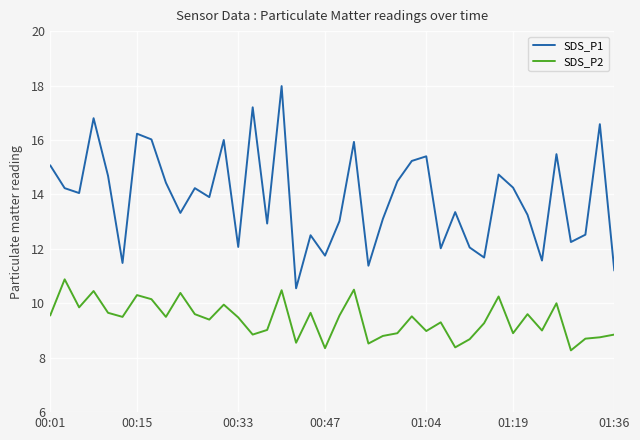

True or false: SDS_P2 and SDS_P1 cross at least once.

False